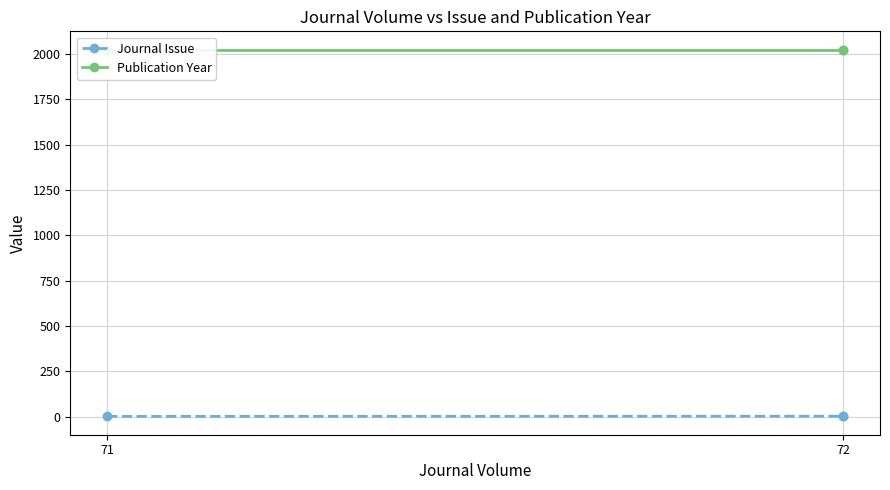

Between 71 and 72, which is larger?

71